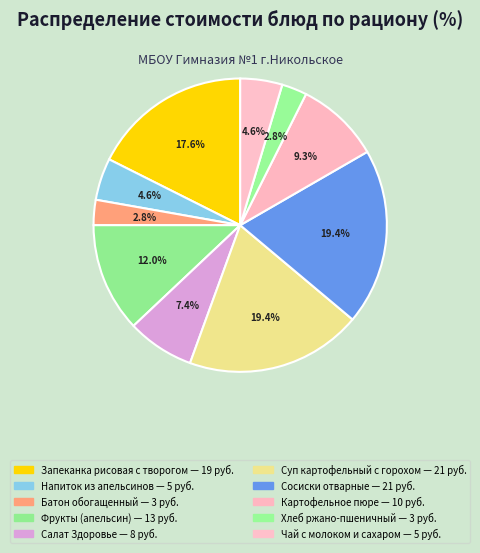

Count the number of slices in the pie.

10